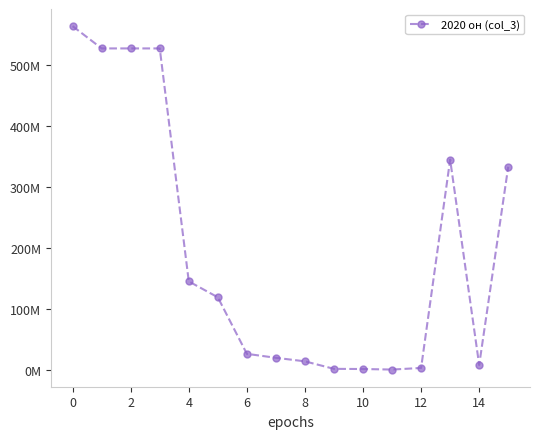

Does the chart have visible grid lines?

No